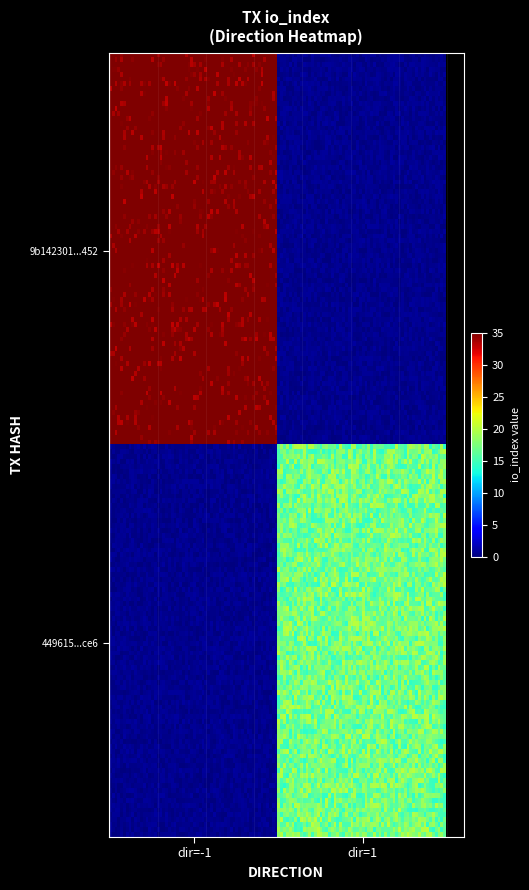

List the series in order of their peak value, lowest first.

449615658b7daf068a04cc4ddd9c28da29f6ce6, 9b142301391a58f4ee545cc3234ae60d265a452